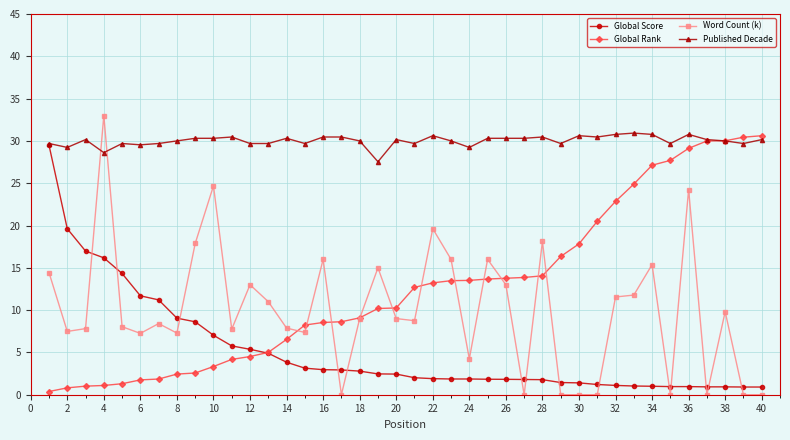

What are all the series names shown in the legend?

Global Score, Global Rank, Word Count (k), Published Decade